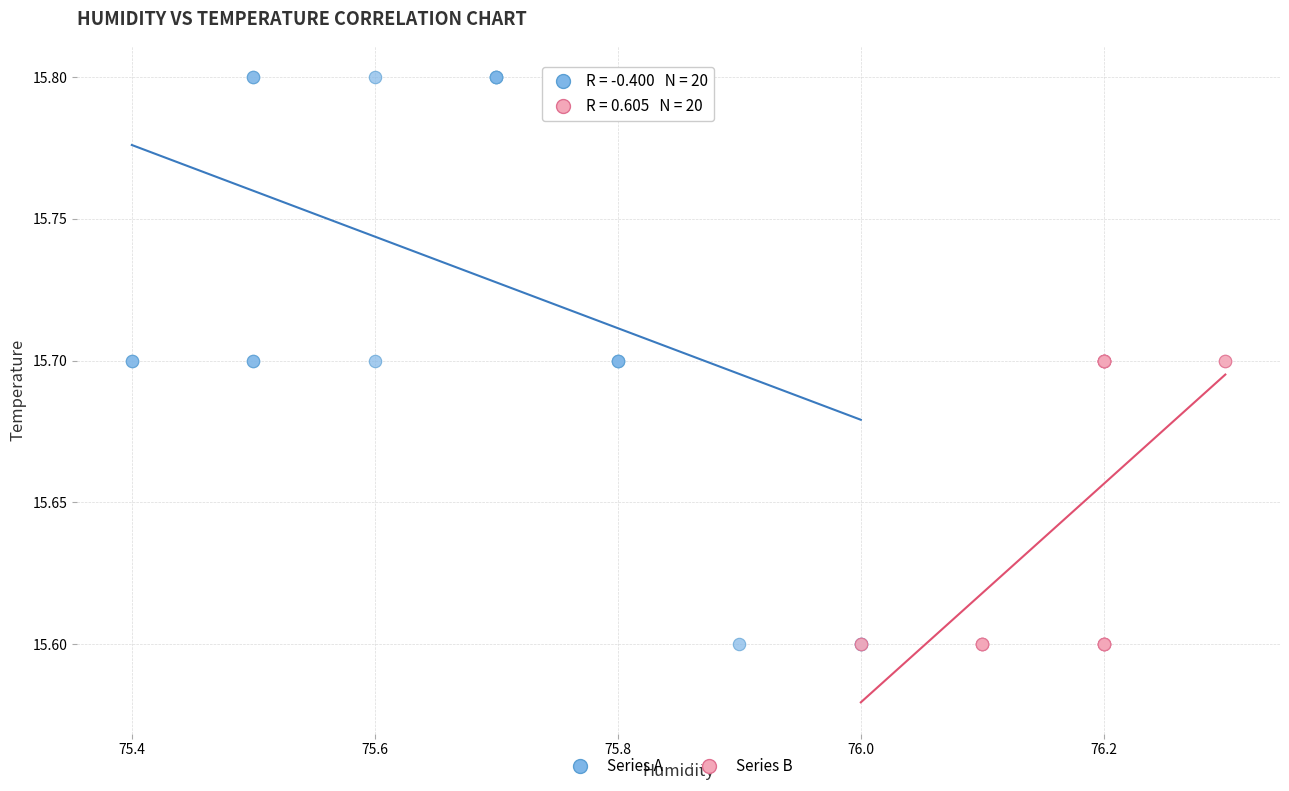

Which series has the largest Y range (max minus min)?

Series A